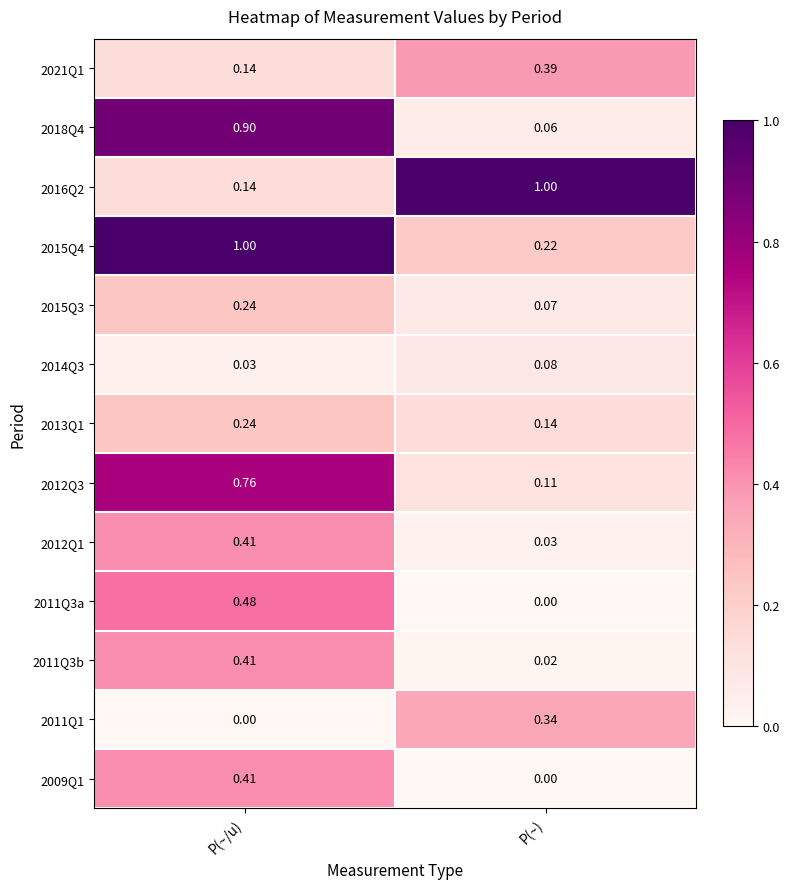

Which category has the highest value in the 2021Q1 series?

P(~)